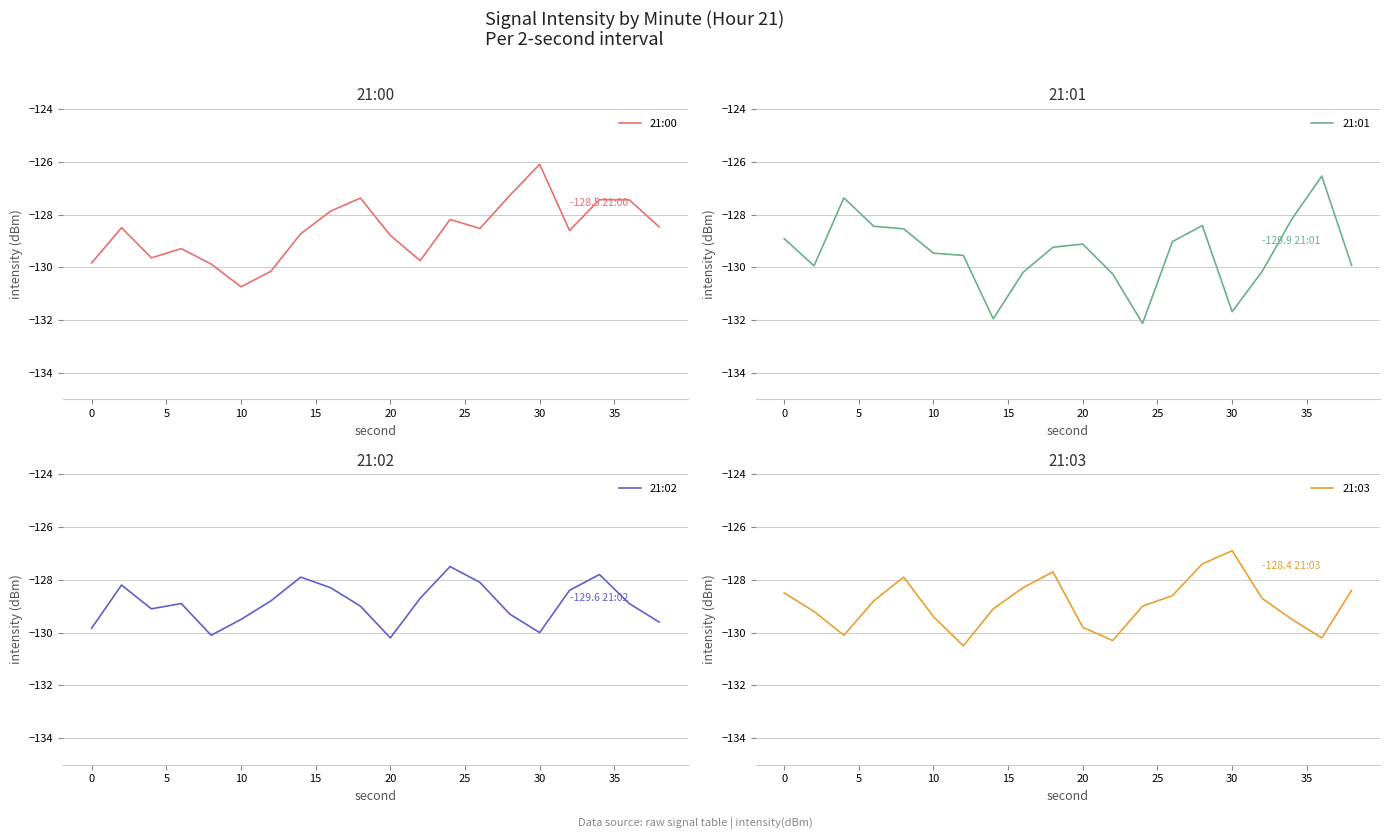

What is the lowest value of the 21:00 series?

-130.7